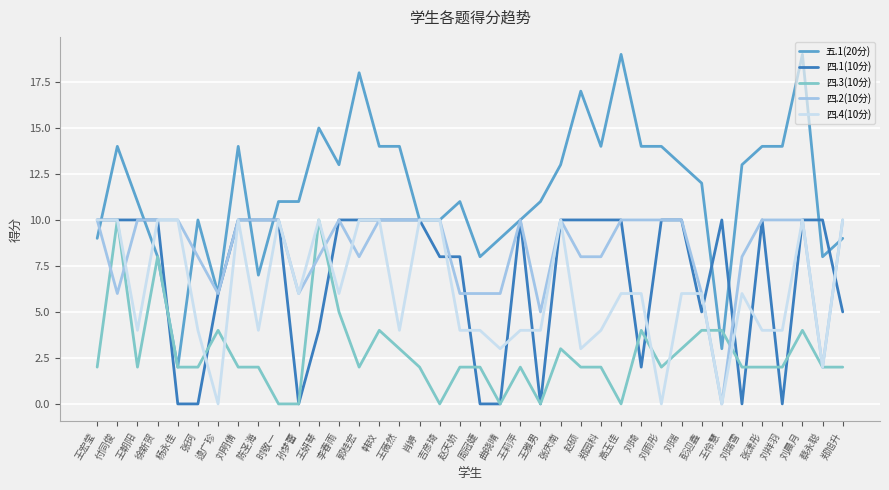

What is the spread (max minus min) of values at 杨永佳?

10